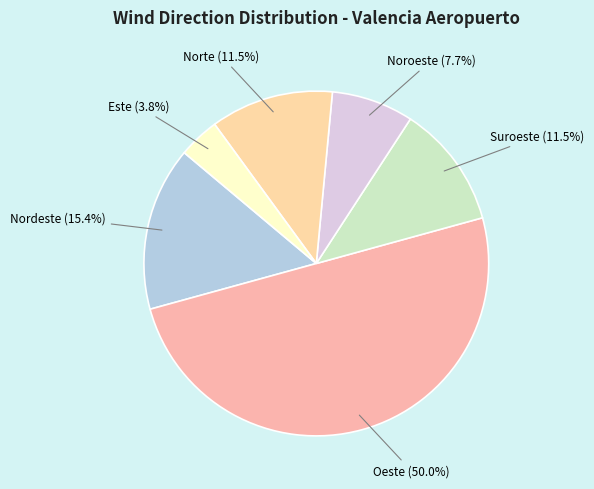

Between Nordeste and Este, which is larger?

Nordeste